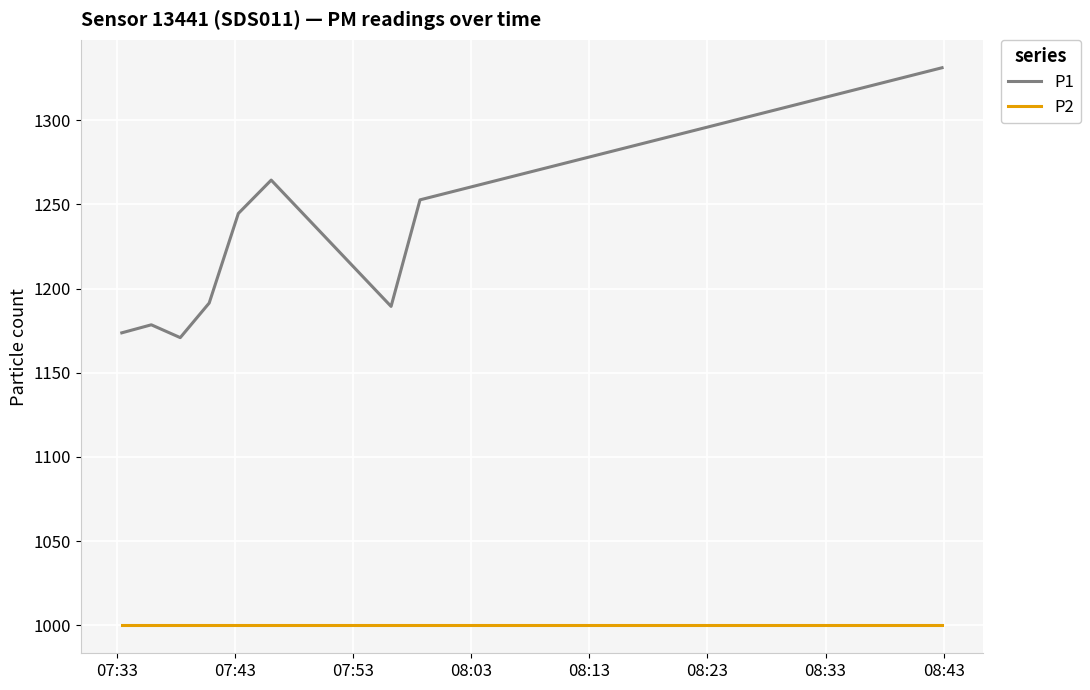

Which series has the largest total across all categories?

P1